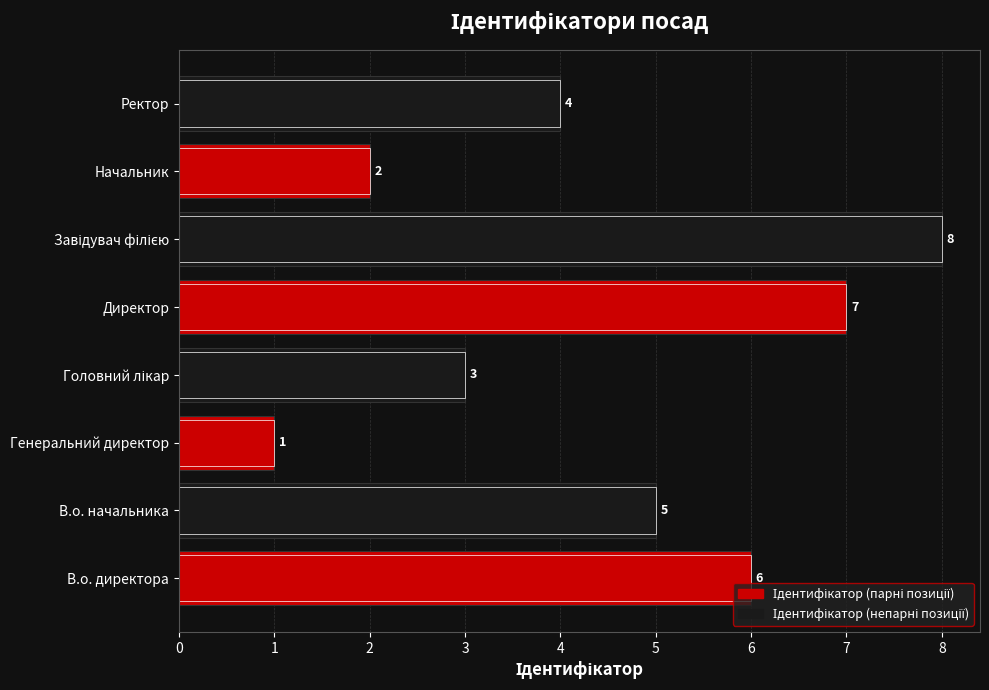

Rank the categories by value from highest to lowest.

Завідувач філією, Директор, В.о. директора, В.о. начальника, Ректор, Головний лікар, Начальник, Генеральний директор